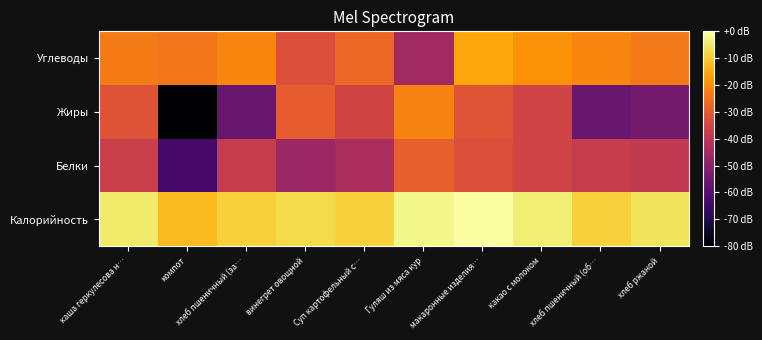

Which series has the largest total across all categories?

Калорийность